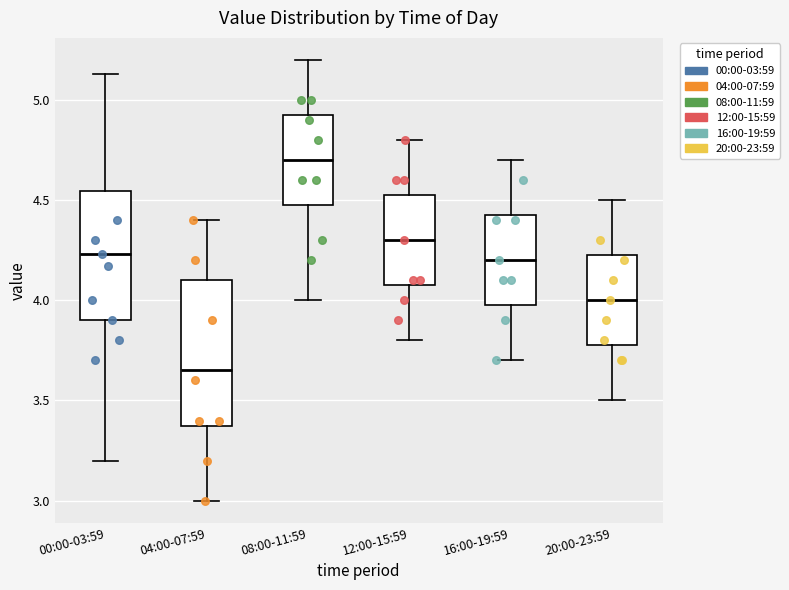

Which box's median line is the highest?

08:00-11:59